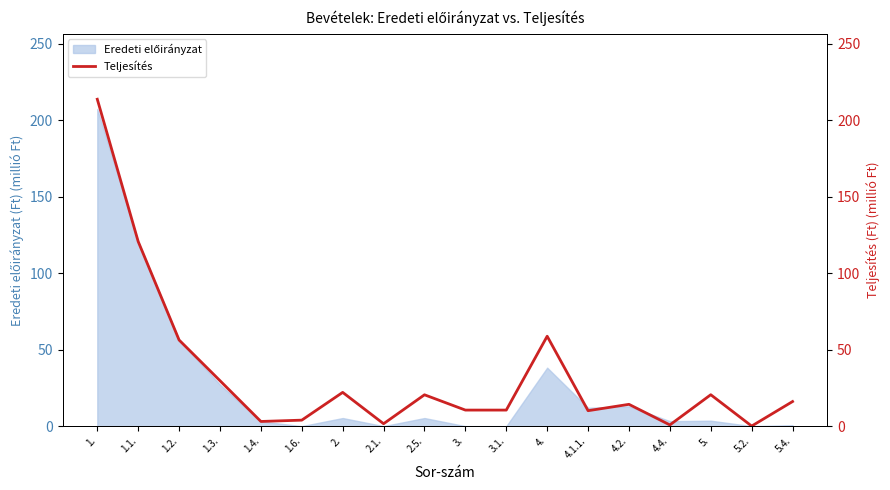

What is the label of the 15th point from the left?

4.4.